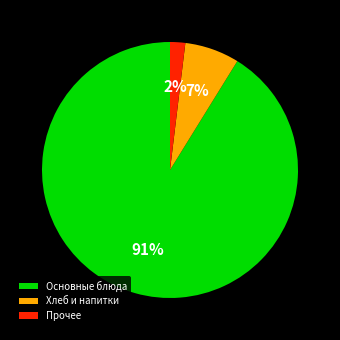

What percentage is the Прочее slice, to the nearest percent?

2%